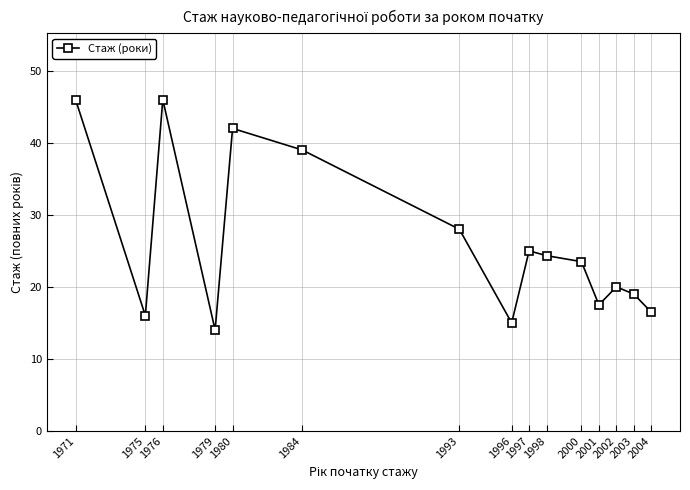

True or false: the data shows 16.5 at 2004.

True